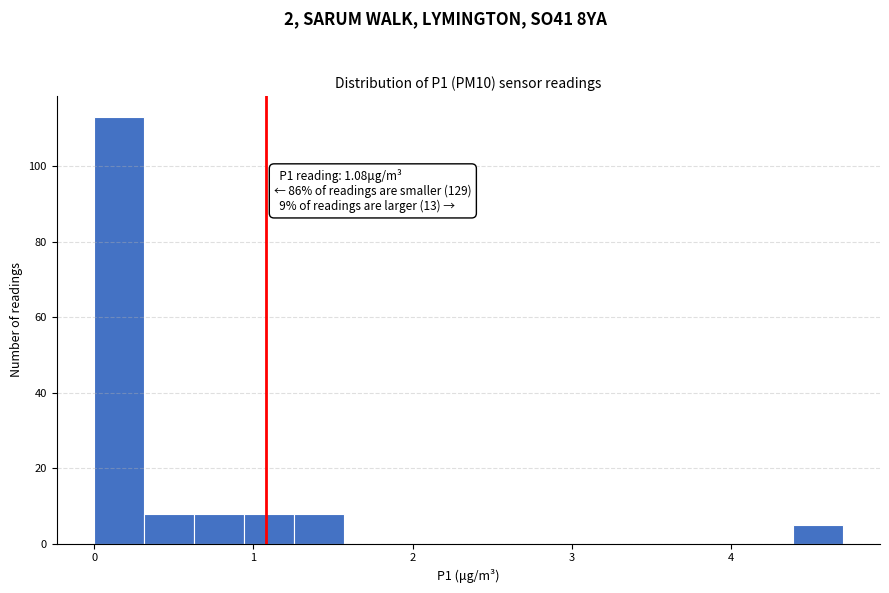

Read against the x-axis, roughly where is the centre of the tallest bar?

0.2